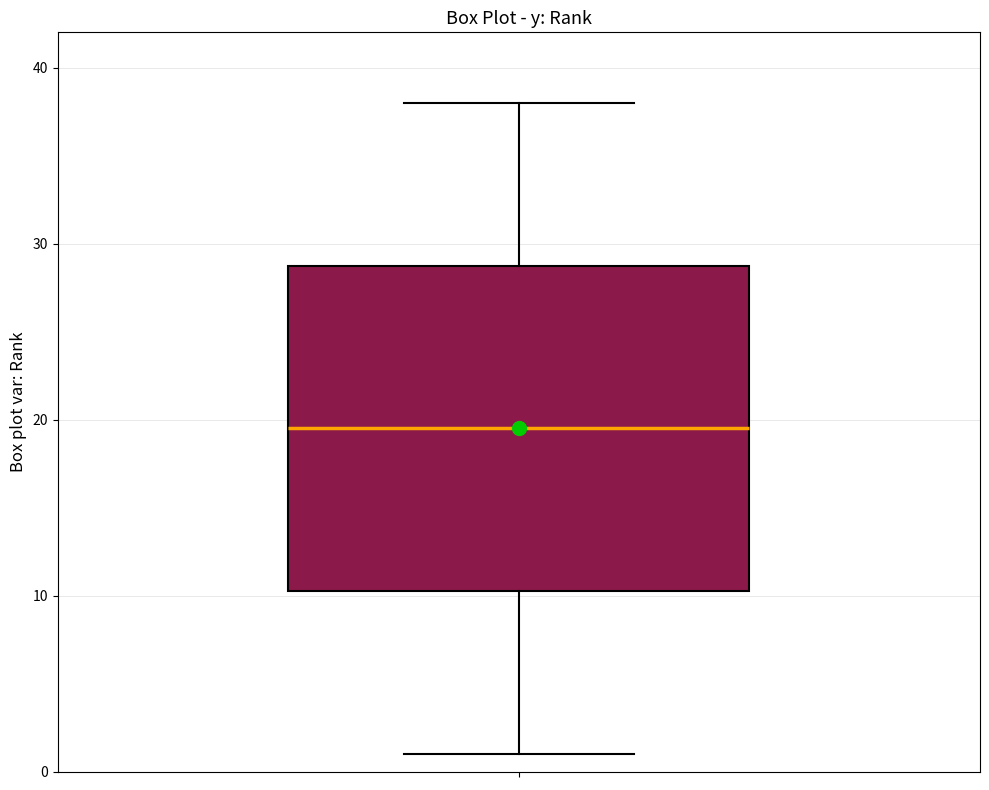

Transcribe this box plot: give where the median line is, the range the box spans, and where the two whiskers end, as read against the y-axis. The values are not printed on the chart, so give them approximately, as read against the axis.

median 20, box 10 to 29, whiskers 1 to 38